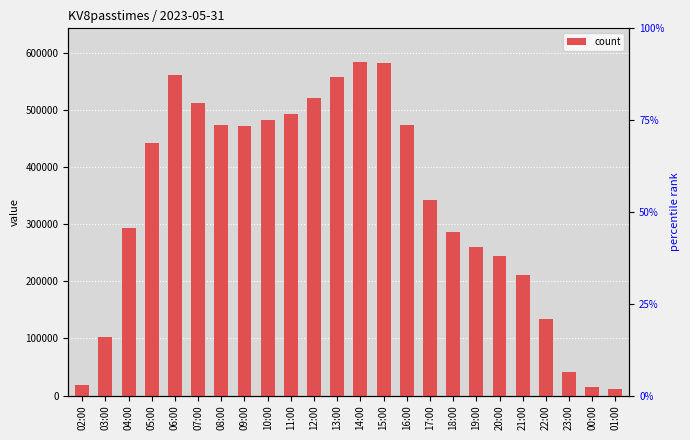

Does the chart contain any negative values?

No